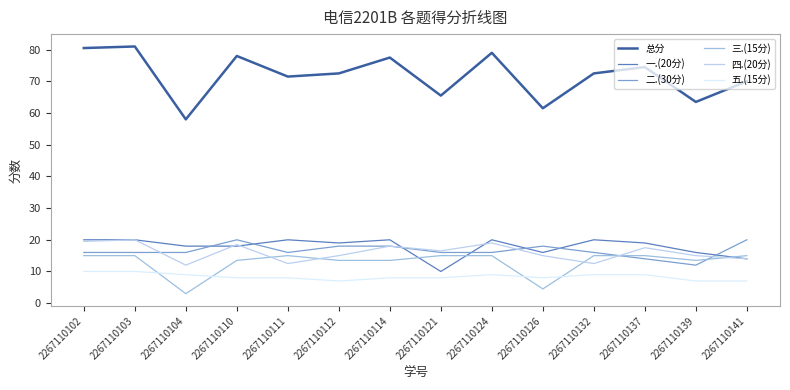

What value does the 二.(30分) series have at 2267110139?

12.0